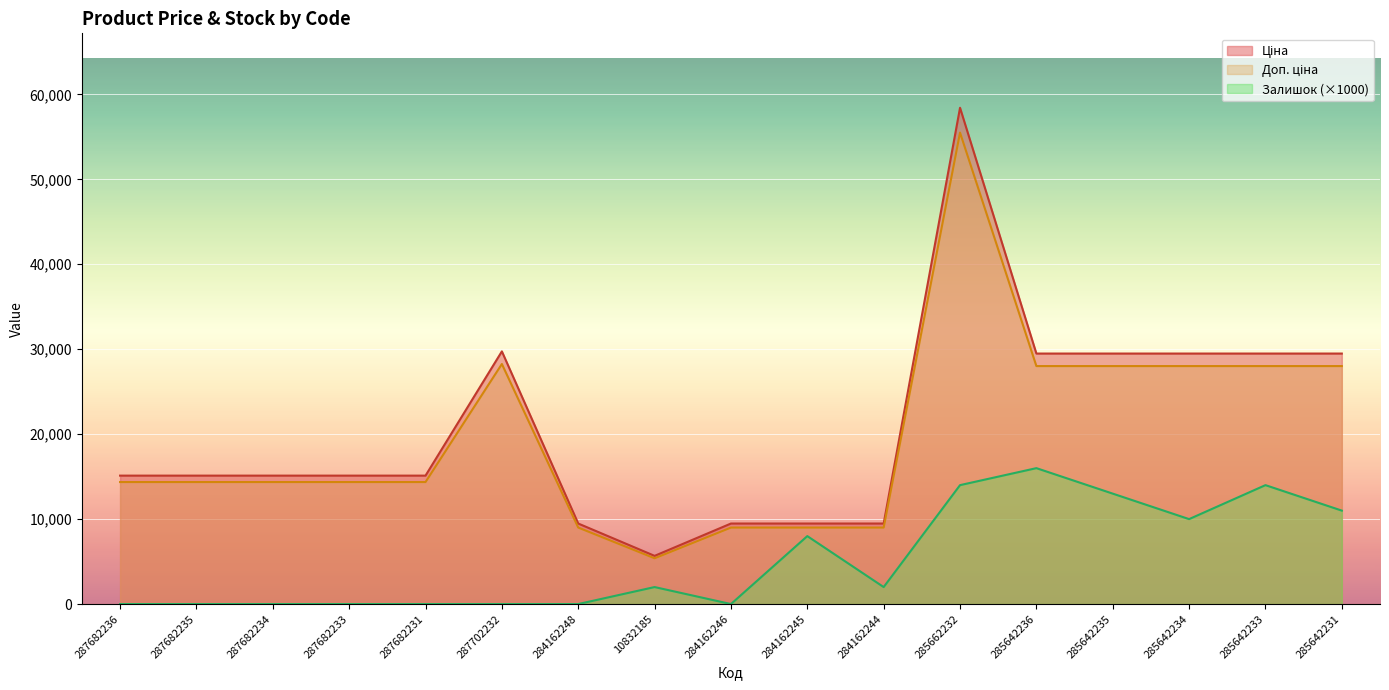

Count the number of categories in the chart.

17